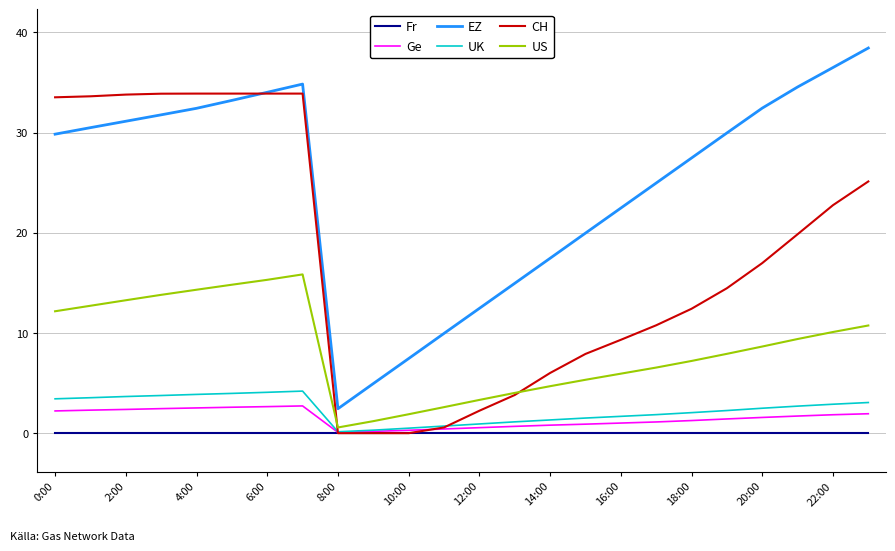

What is the greatest value displayed?

38.5